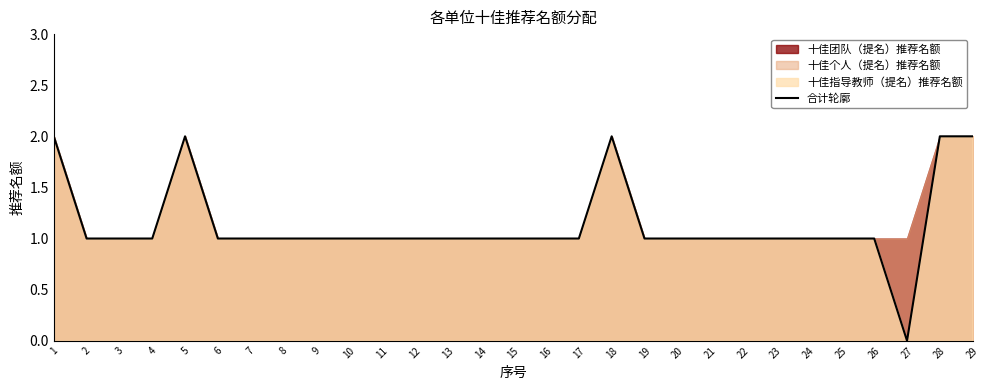

Where is the first local minimum?

27